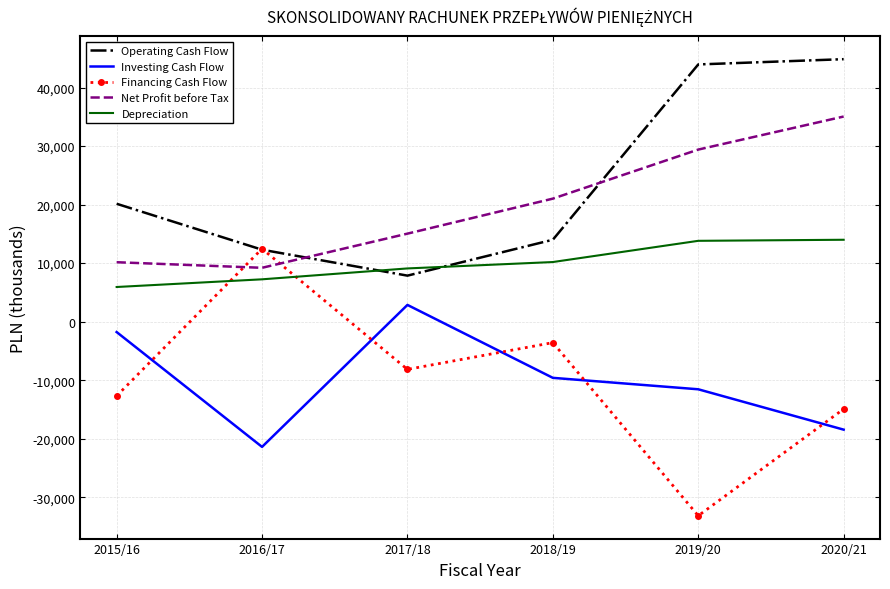

True or false: Investing Cash Flow and Depreciation intersect in this chart.

False